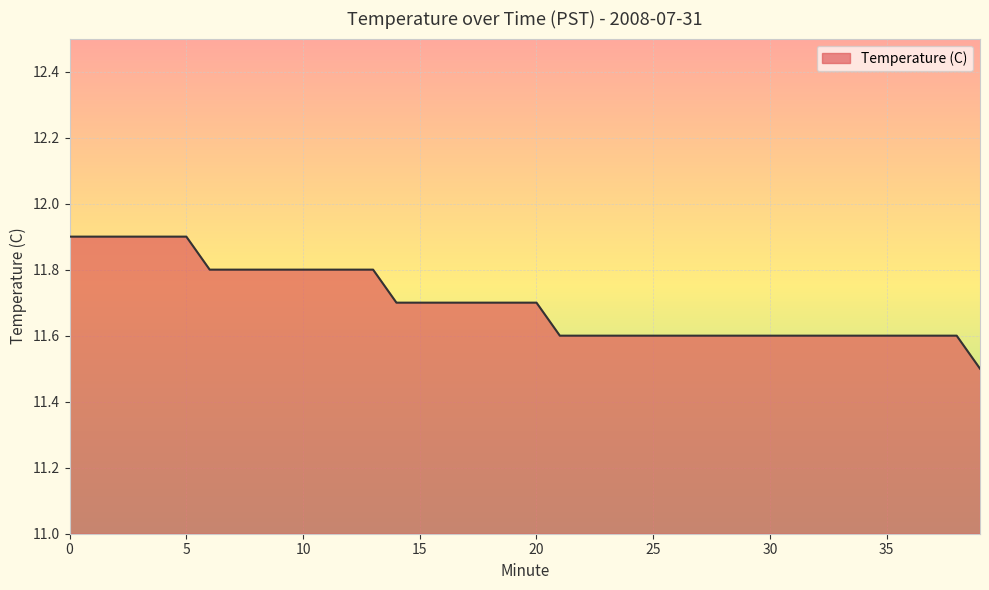

What is the minimum value shown in the chart?

11.5